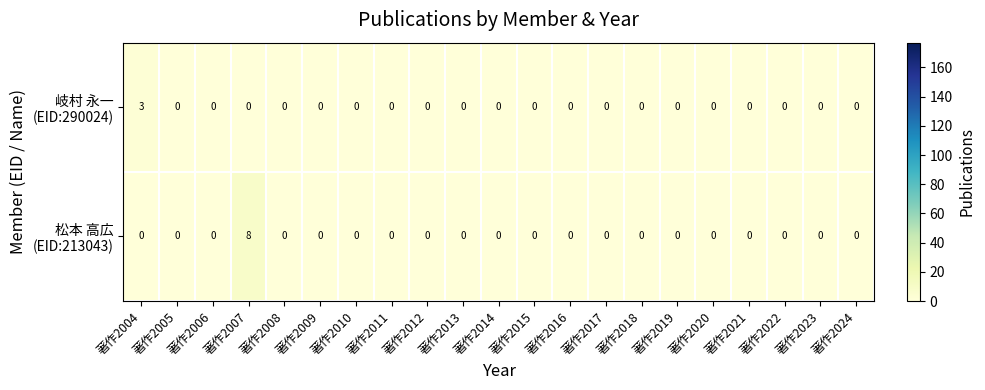

At which category is the sum across all series the highest?

著作2007